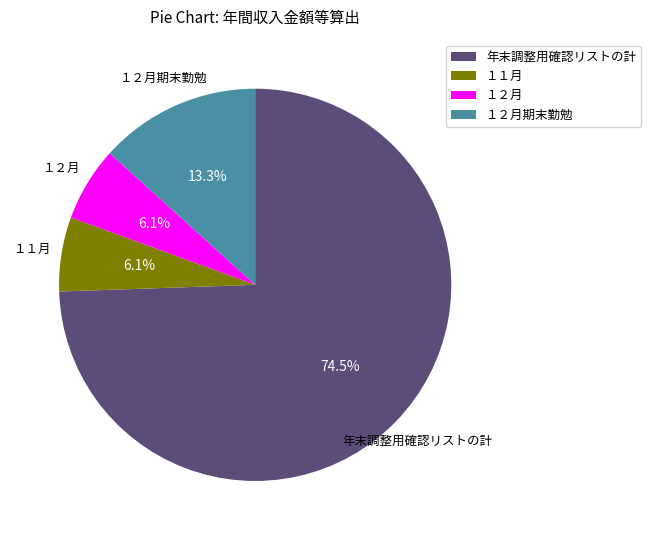

Which category accounts for the majority?

年末調整用確認リストの計